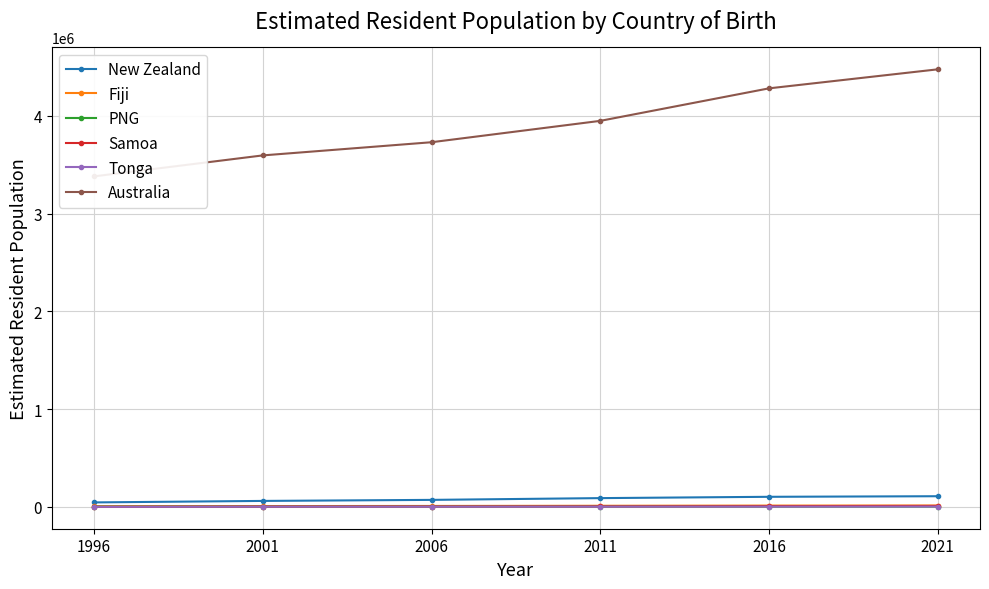

What is the value of the New Zealand point at the 4th from the left?

89270